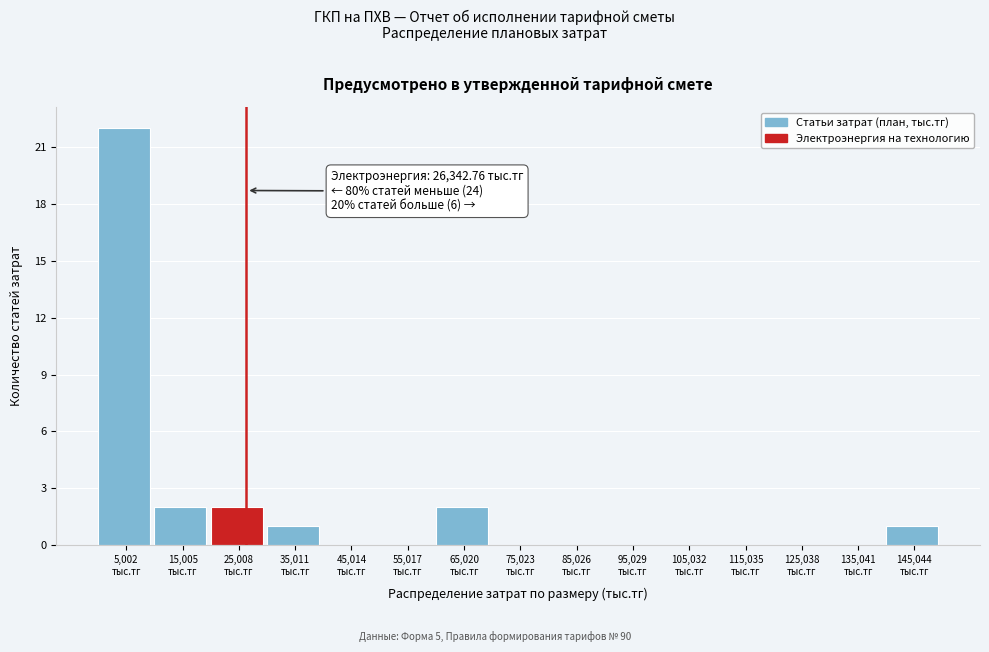

Which range on the x-axis has the tallest bar?

0 to 10000